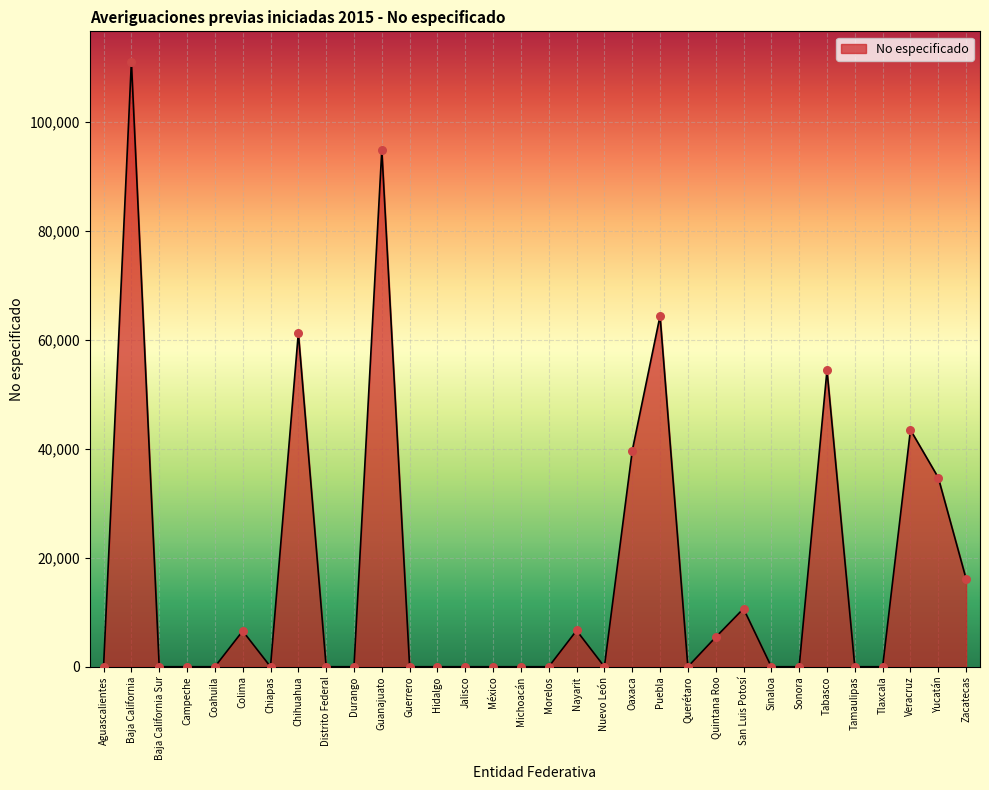

Between Yucatán and Sinaloa, which is larger?

Yucatán